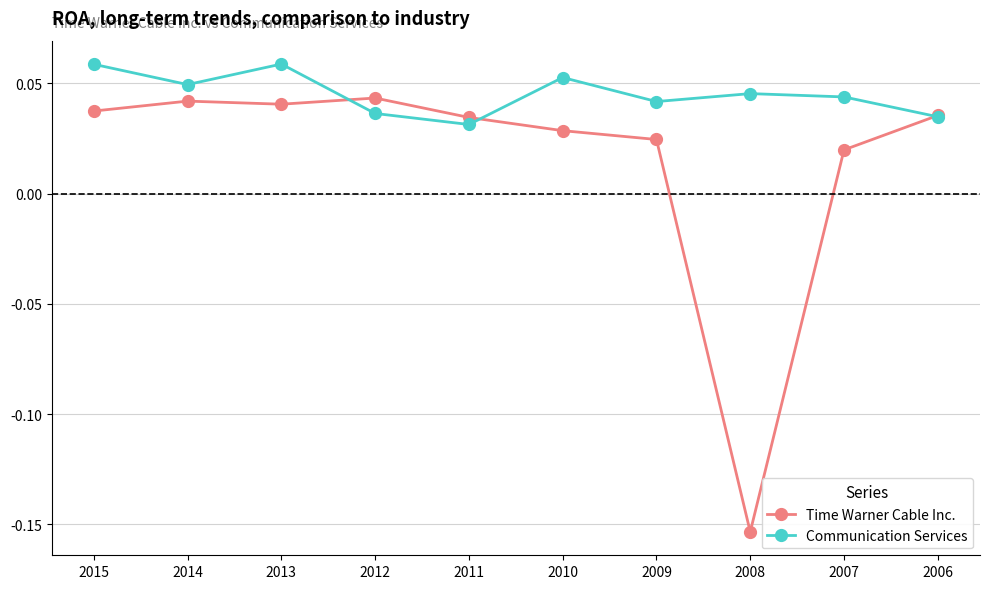

True or false: Time Warner Cable Inc. has more than 0 interior local peaks.

True